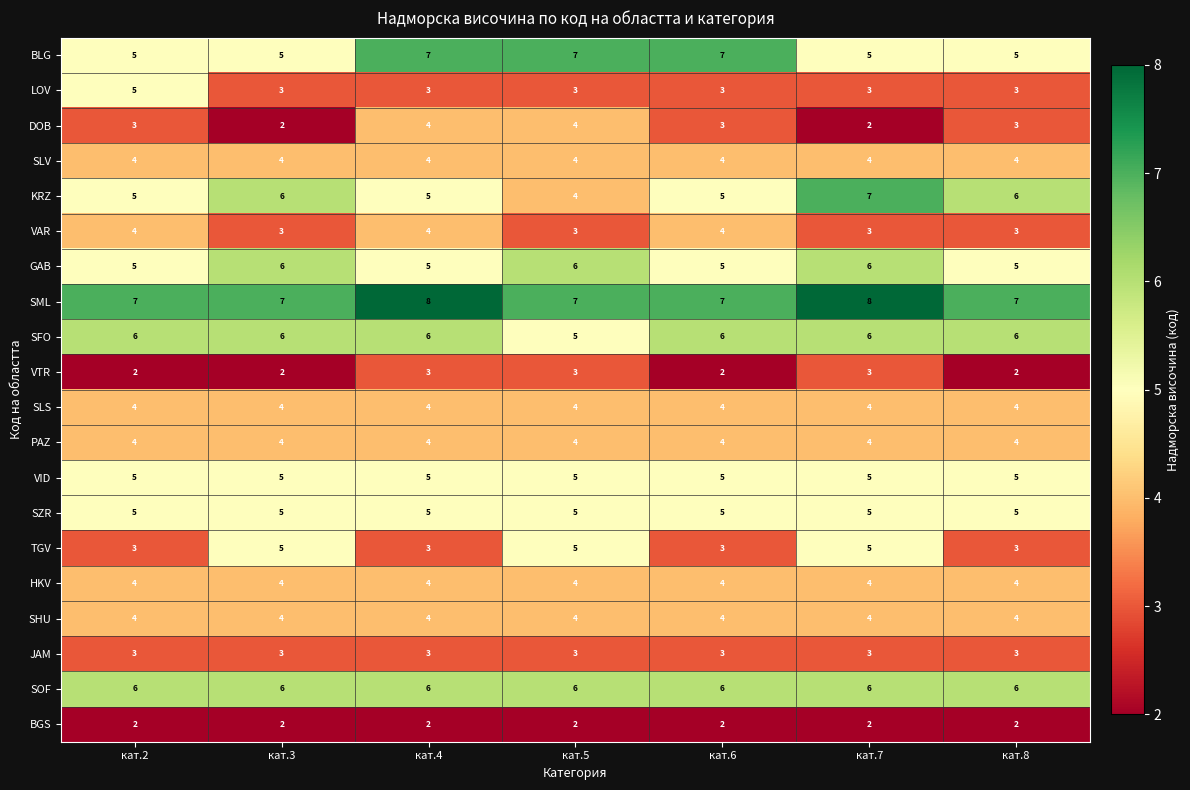

Which series has the widest spread of values?

KRZ